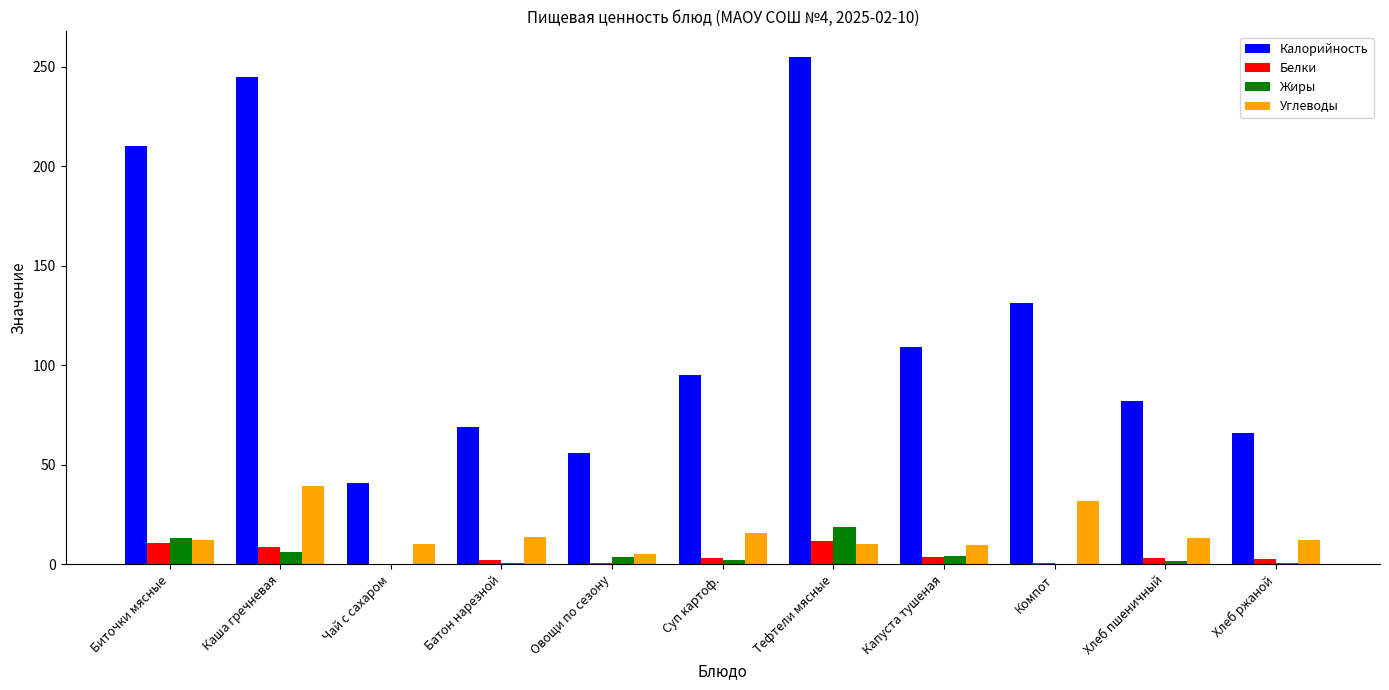

Where does the Жиры series first go above 2?

Биточки мясные